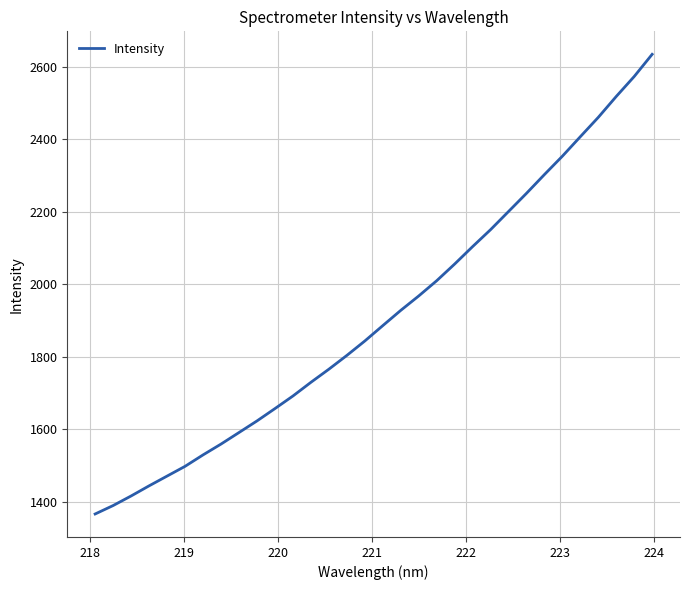

What is the smallest value displayed?

1366.0